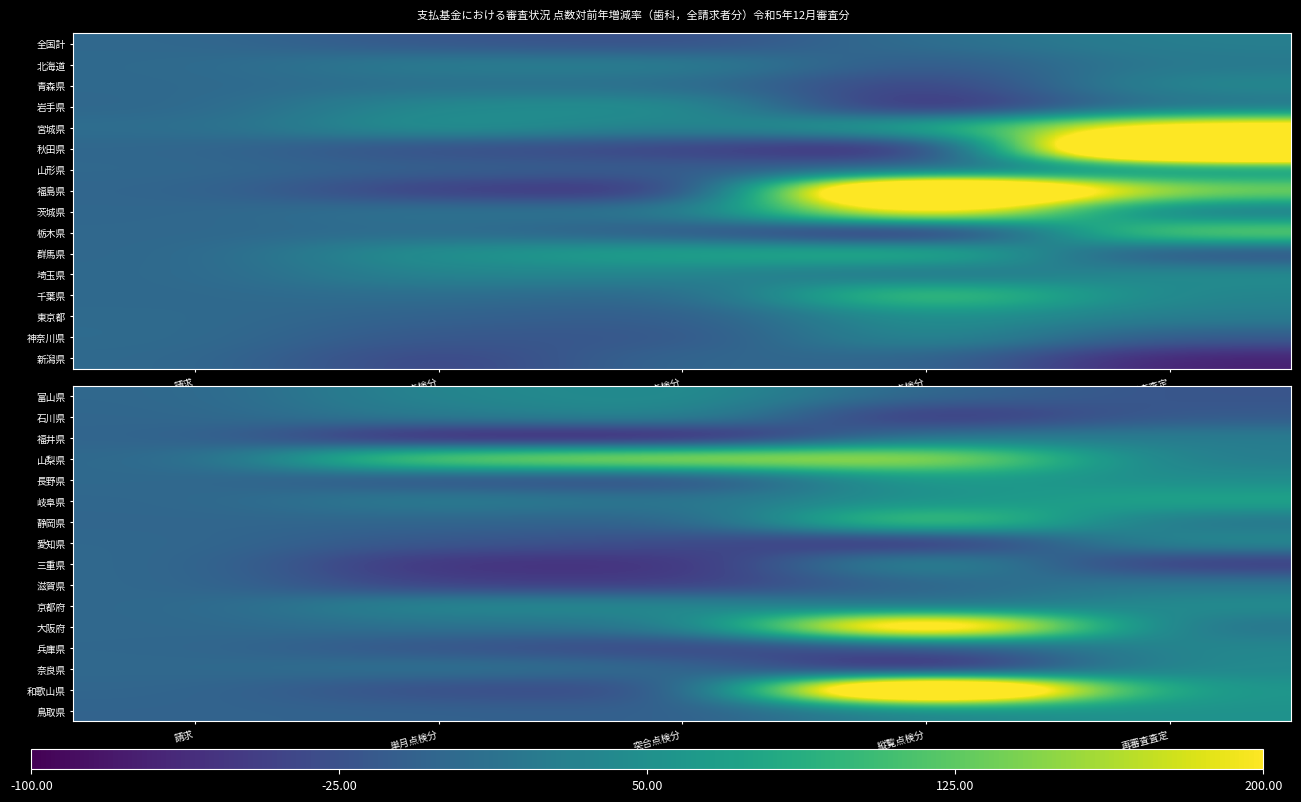

The value of 石川県 at 突合点検分 is 43.3. True or false?

True